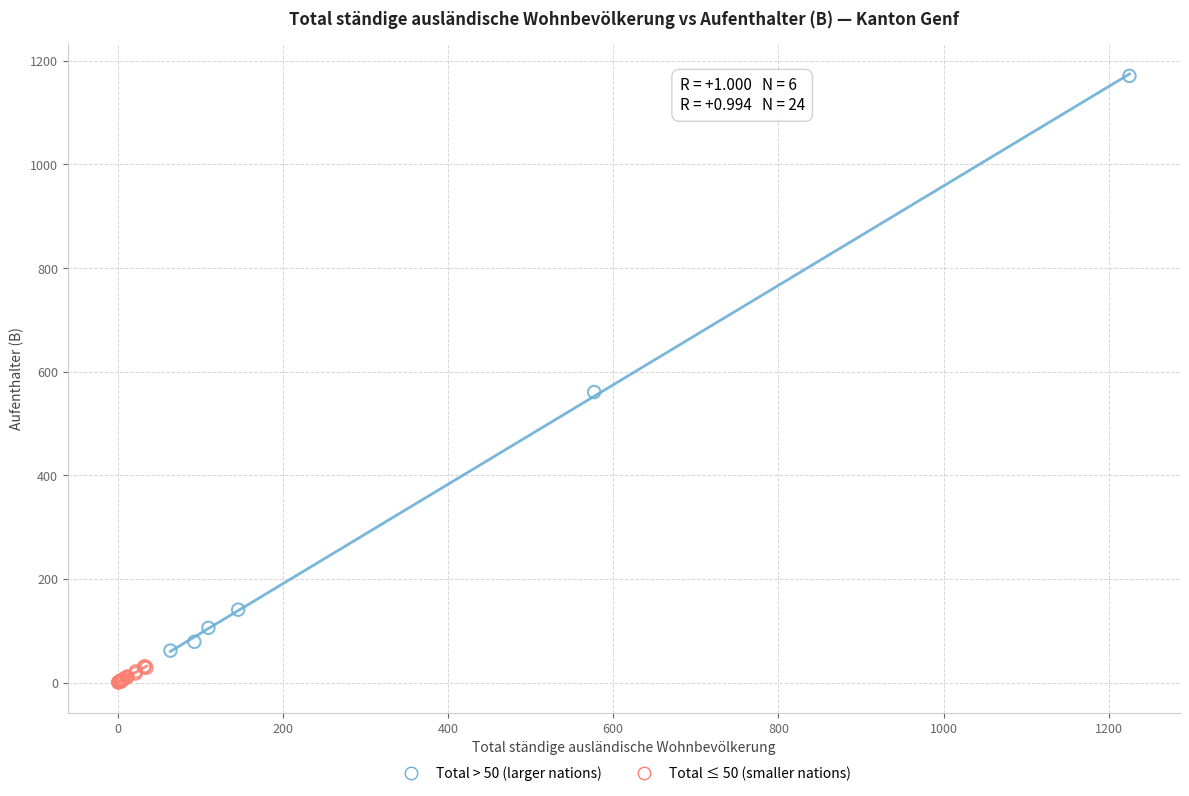

What are all the series names shown in the legend?

Total > 50 (larger nations), Total ≤ 50 (smaller nations)